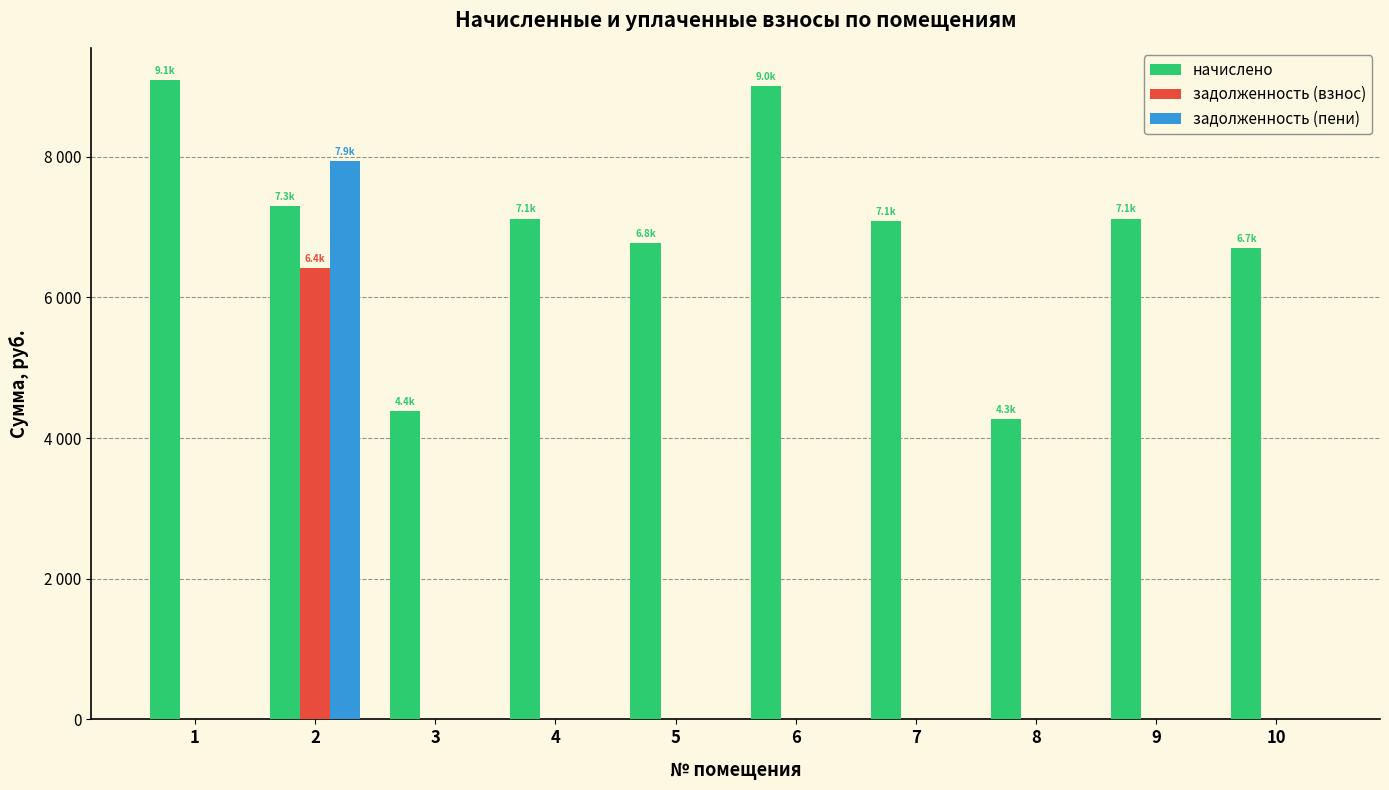

What is the difference between the maximum and minimum values in the начислено series?

4822.6